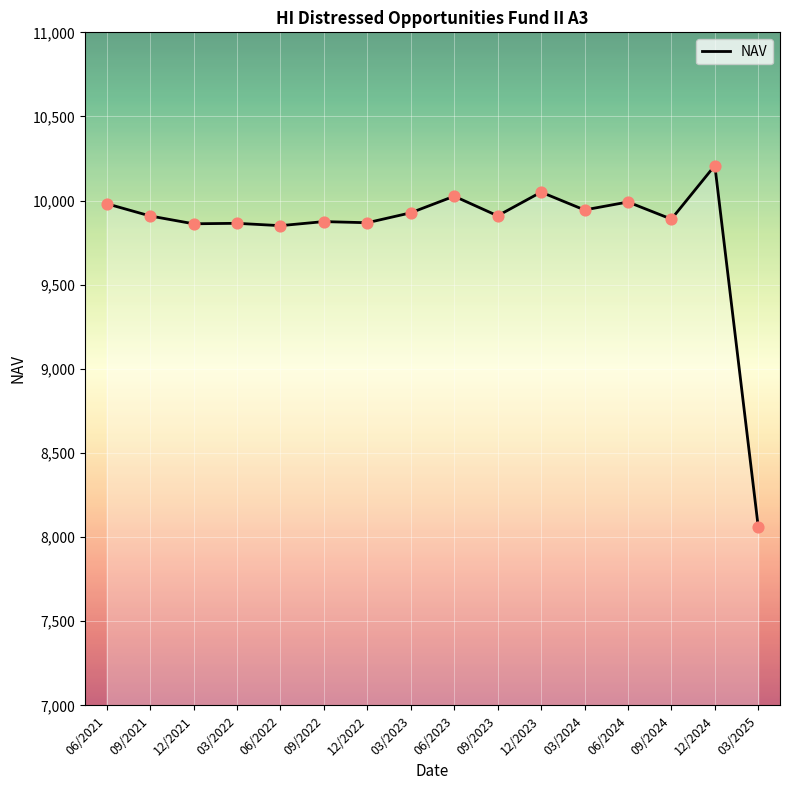

What is the change in value from 06/2021 to 12/2024?

+226.9